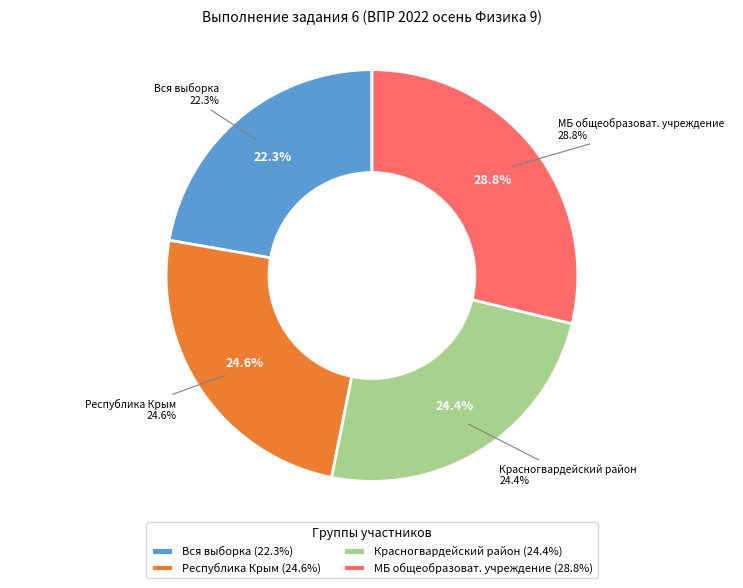

How many segments does this pie chart have?

4